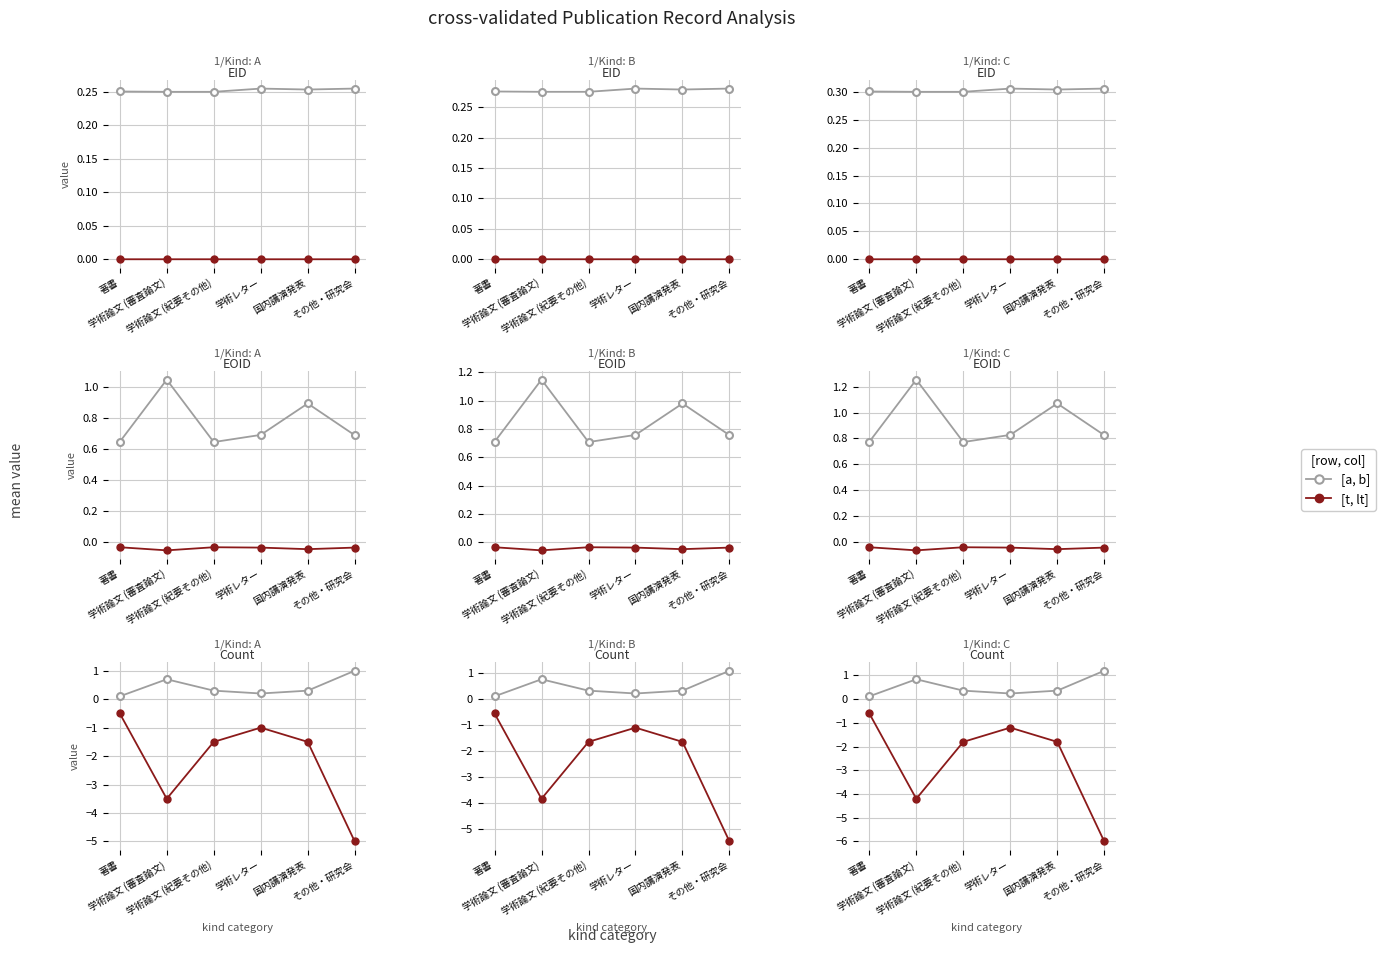

At which category is the sum across all series the highest?

学術論文 (審査論文)